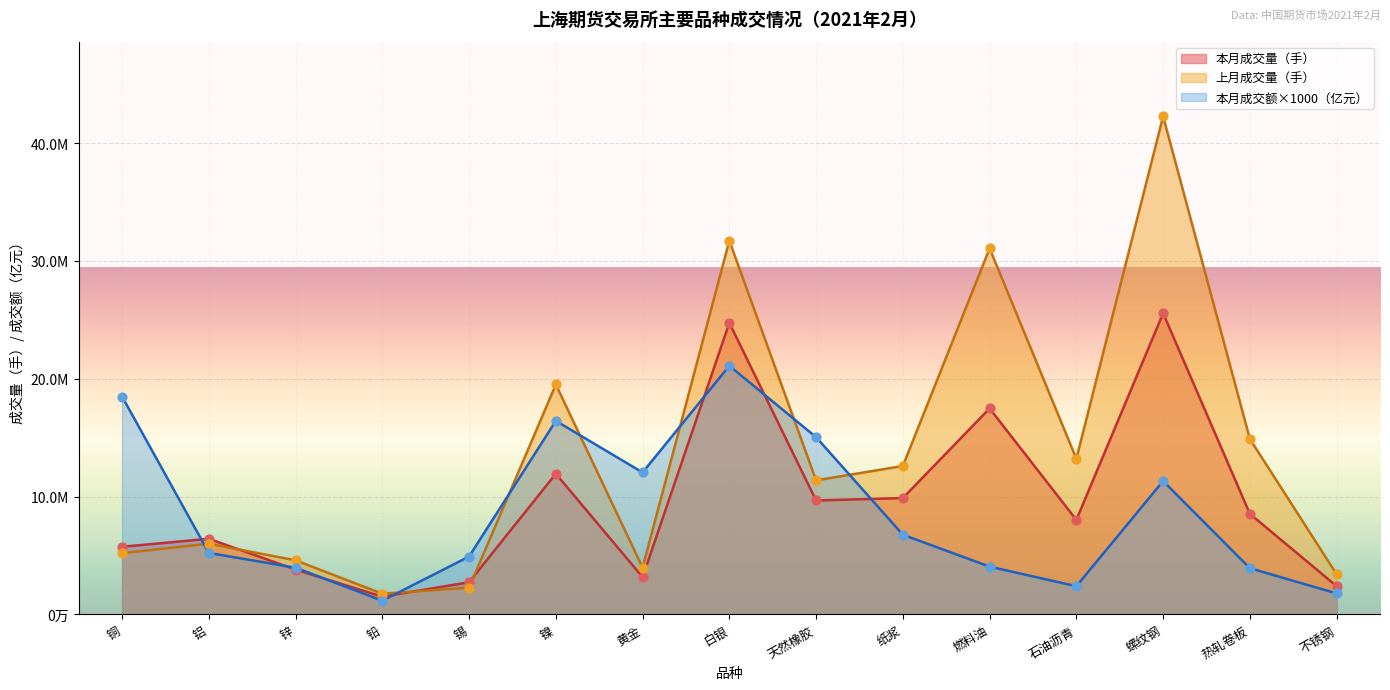

At which category is the sum across all series the highest?

螺纹钢